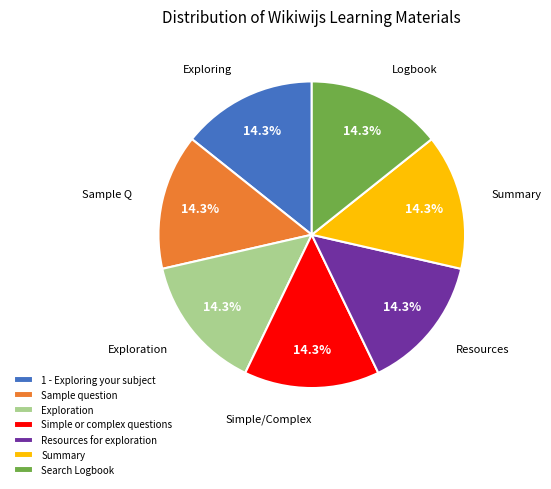

Is there any slice that represents more than half of the pie?

No